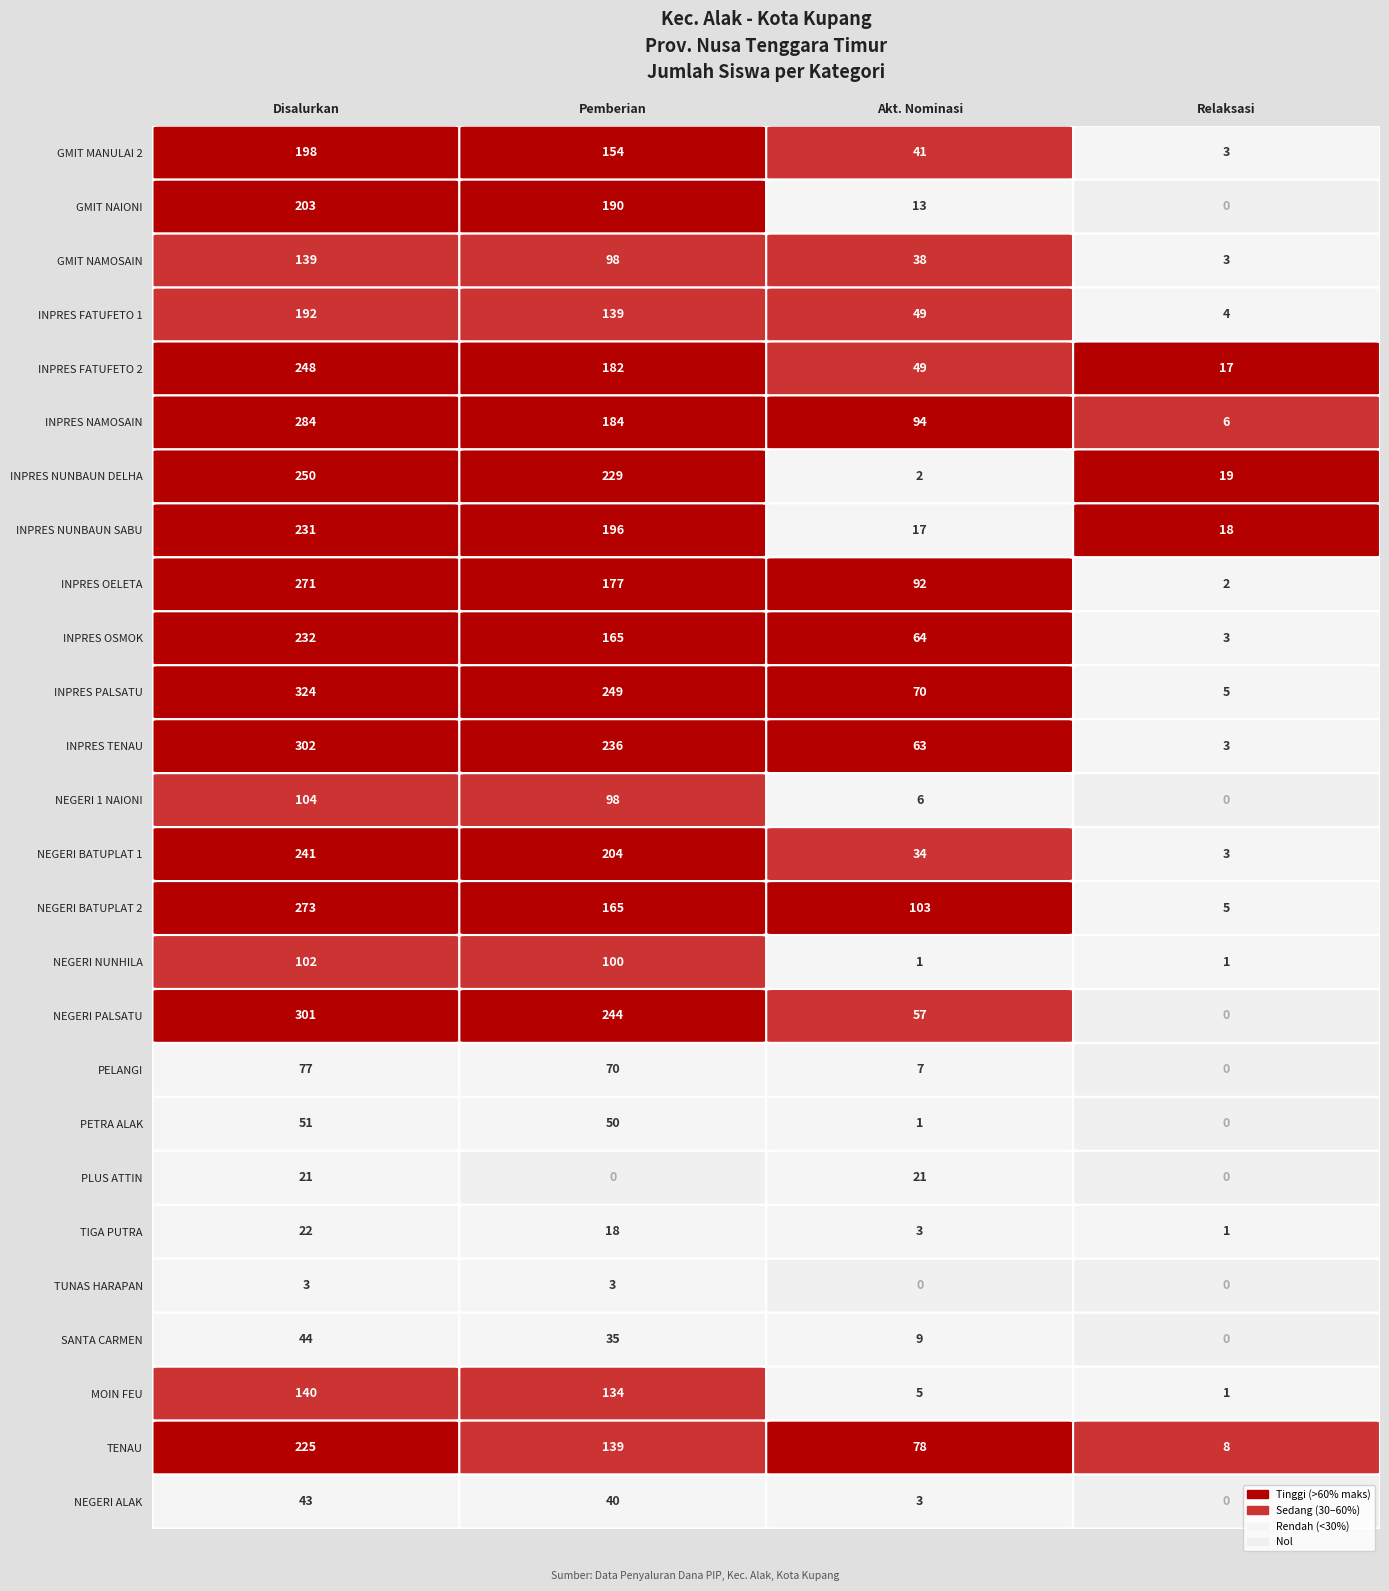

What is the difference between the highest and lowest values at Pemberian Dari Aktivasi Nominasi?

103